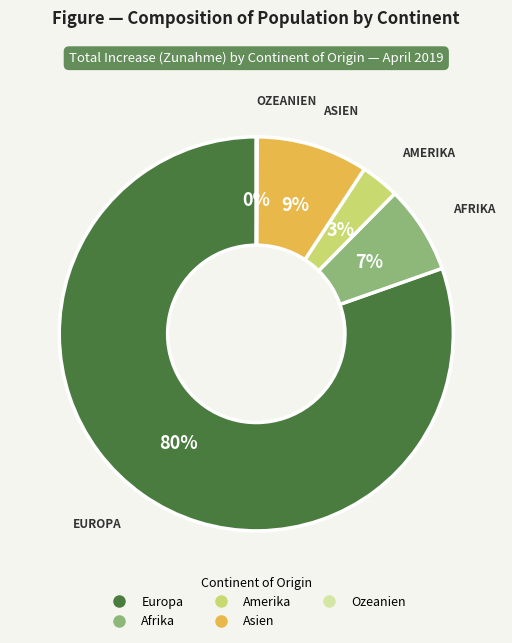

Is there a majority slice in this chart?

Yes